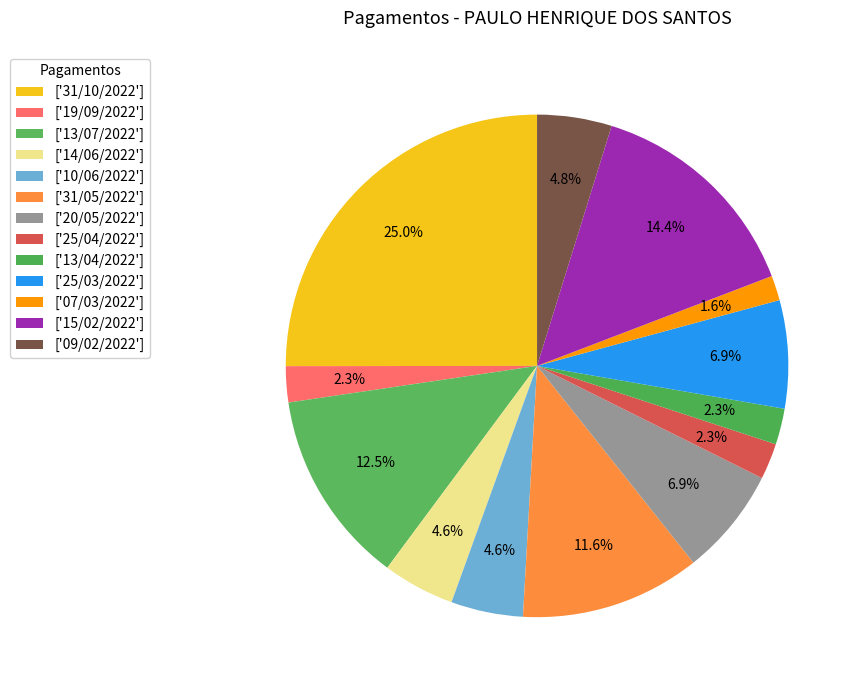

Is there any slice that represents more than half of the pie?

No